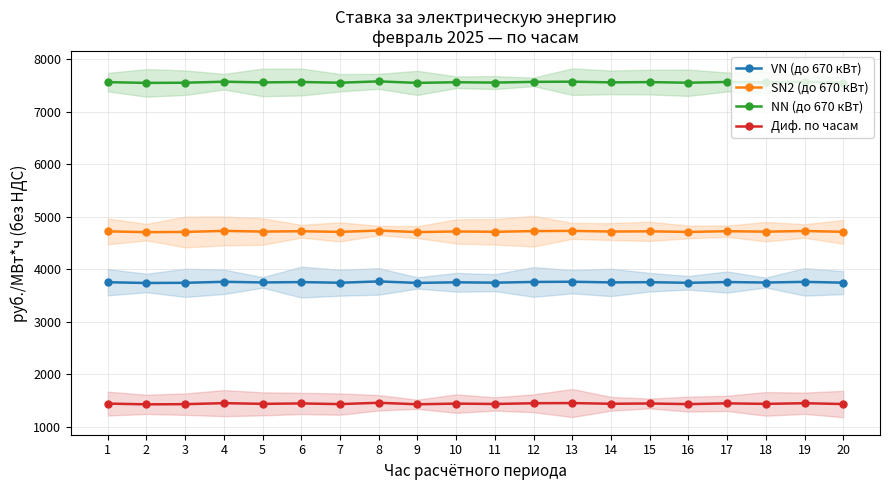

Where is the first local maximum for SN2 (до 670 кВт)?

4